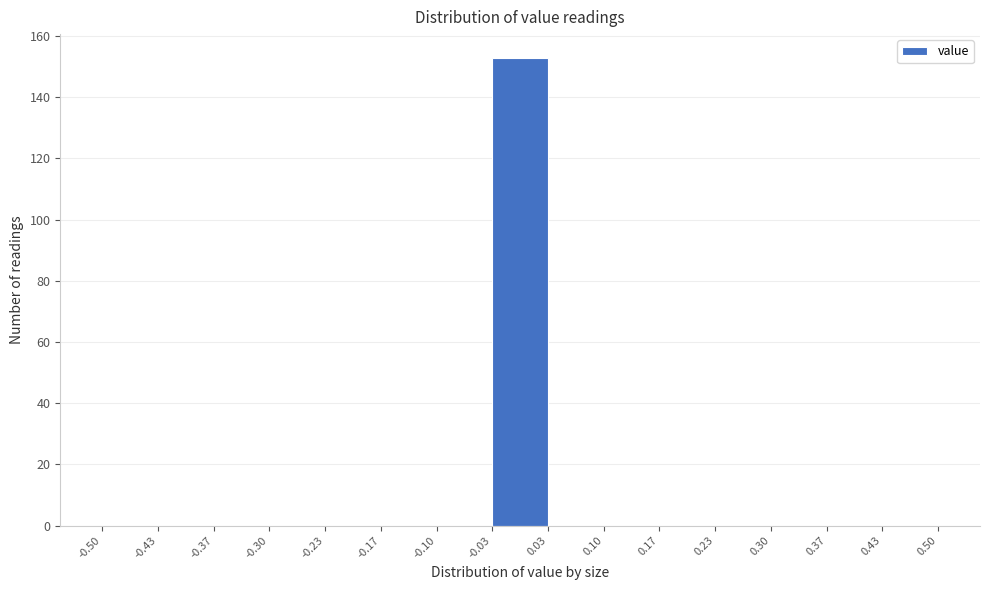

Which range on the x-axis has the tallest bar?

-0.03 to 0.03